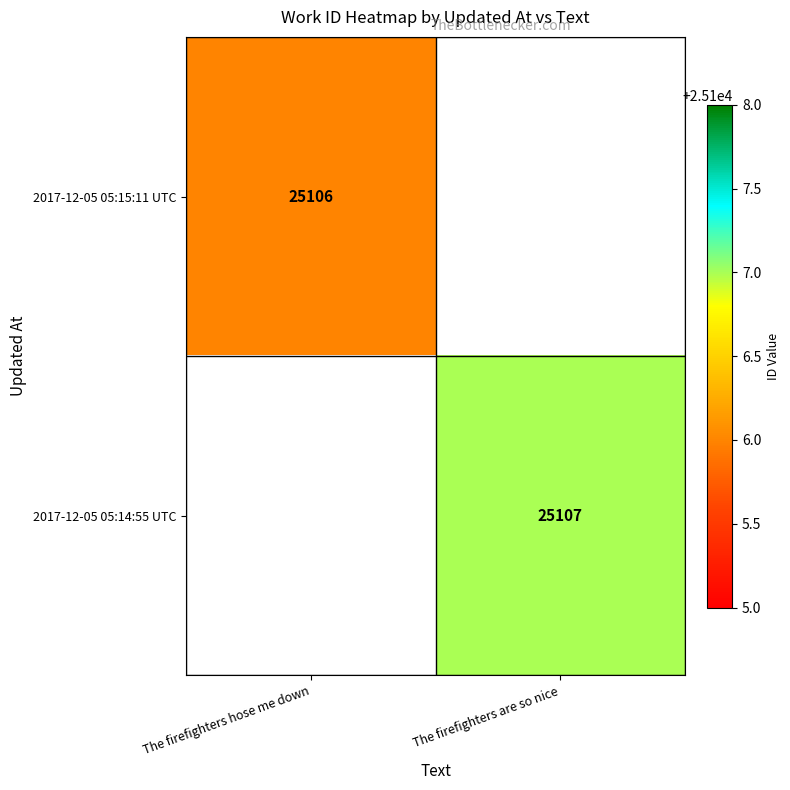

The 2017-12-05 05:15:11 UTC series shows 12043 at The firefighters hose me down. True or false?

False